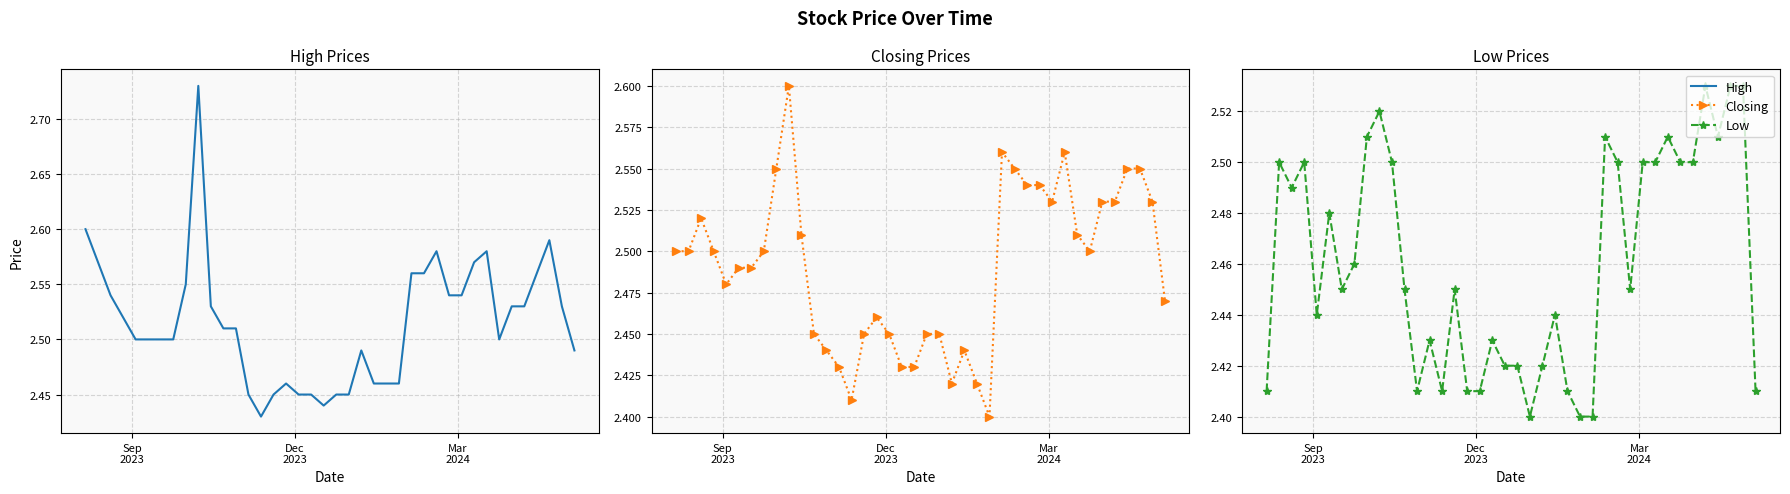

True or false: High and Low intersect in this chart.

False